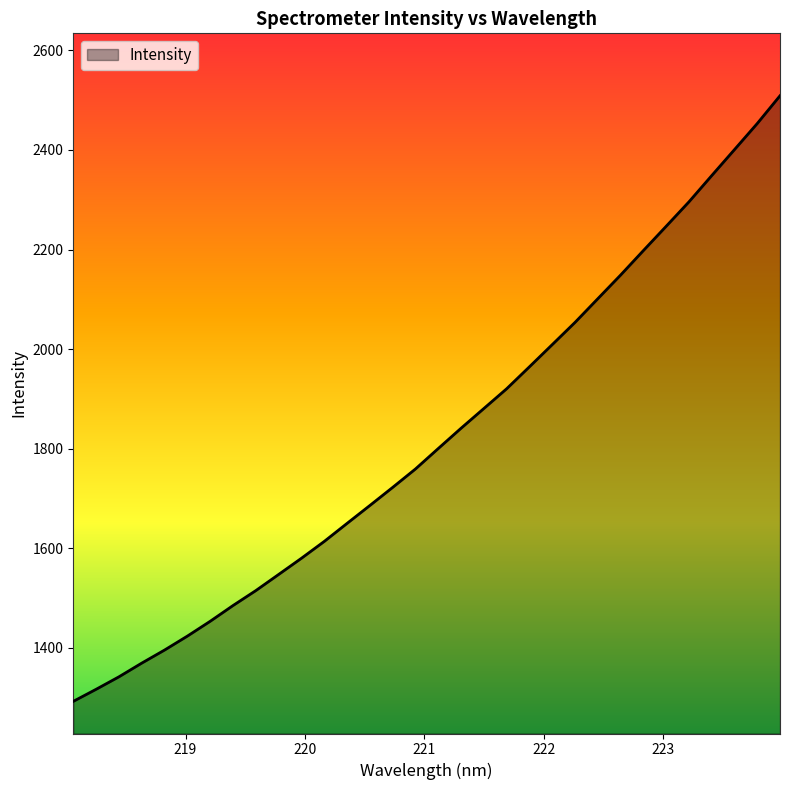

What is the difference between the maximum and minimum values?

1217.1